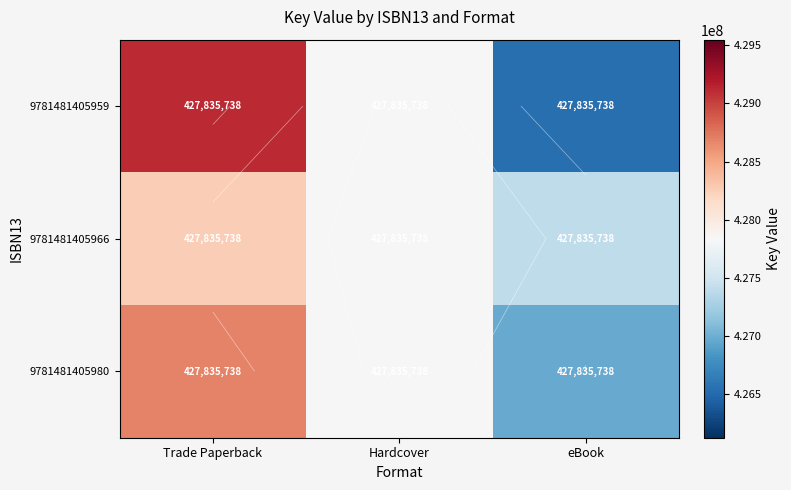

Which series has the largest total across all categories?

9781481405959